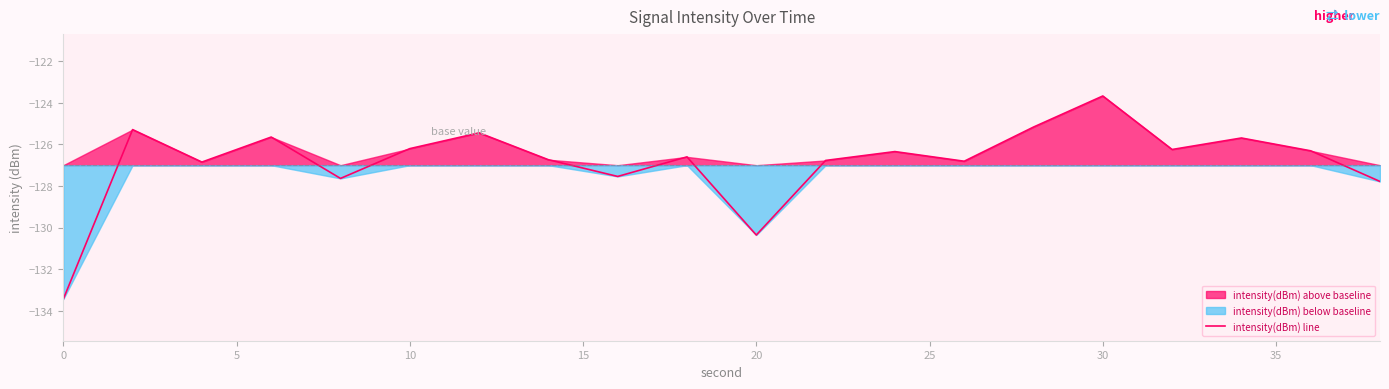

Which category has the highest value in the intensity(dBm) line series?

30